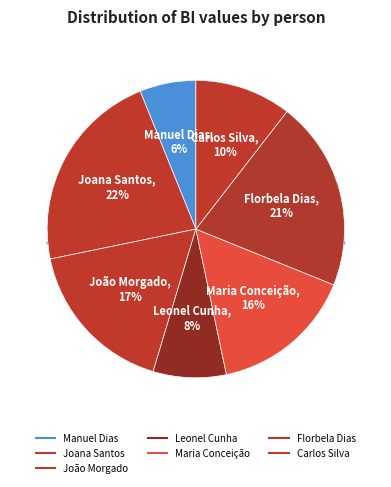

True or false: Leonel Cunha accounts for 8% of the total.

True